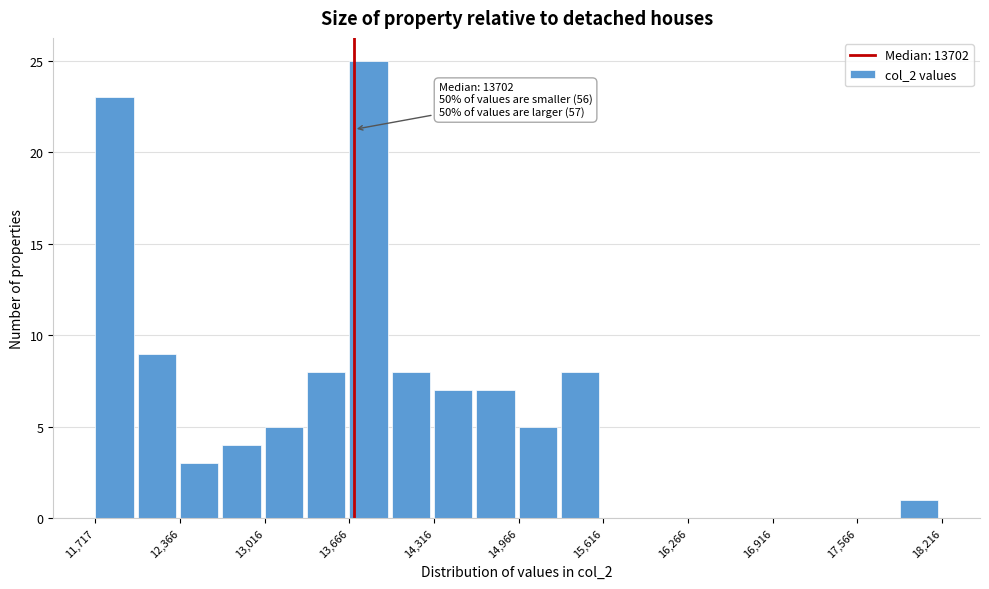

Read against the x-axis, roughly where is the centre of the tallest bar?

13800